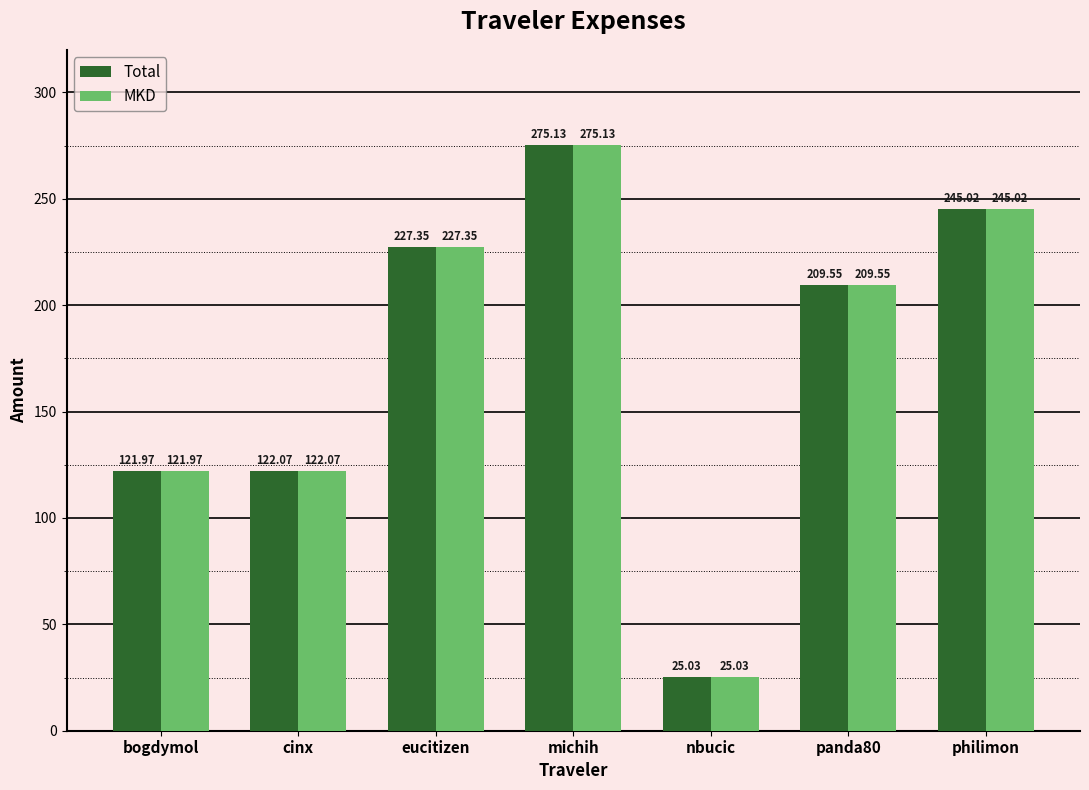

Is the value of Total at panda80 greater than the value of MKD at philimon?

No